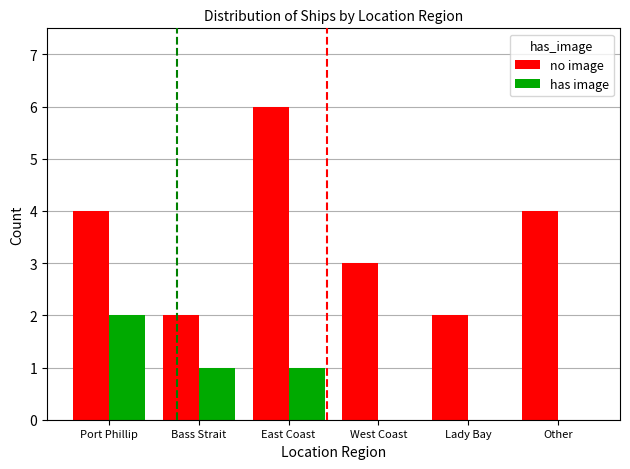

Between Bass Strait and Other, which series saw the biggest shift?

no image